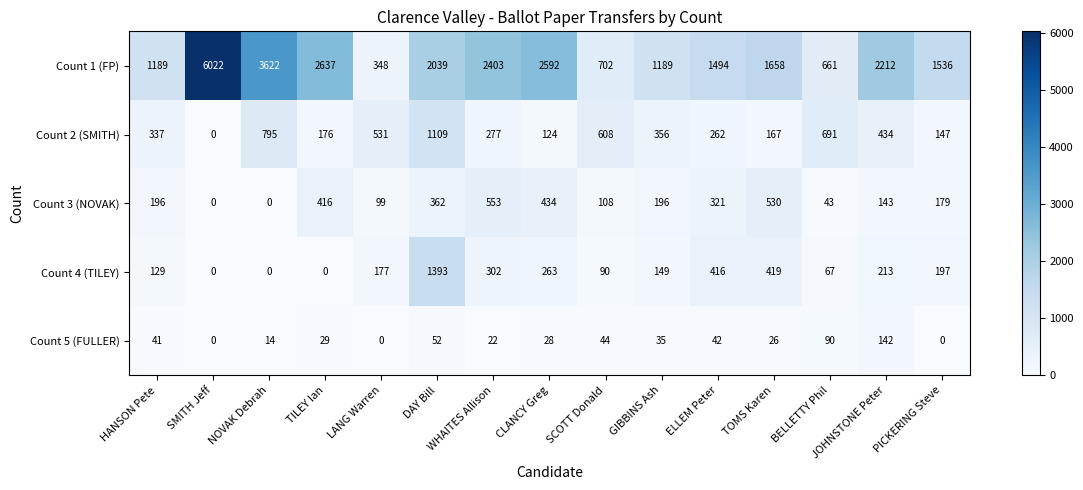

Rank the series at DAY Bill from highest to lowest value.

Count 1 (FP), Count 4 (TILEY), Count 2 (SMITH), Count 3 (NOVAK), Count 5 (FULLER)